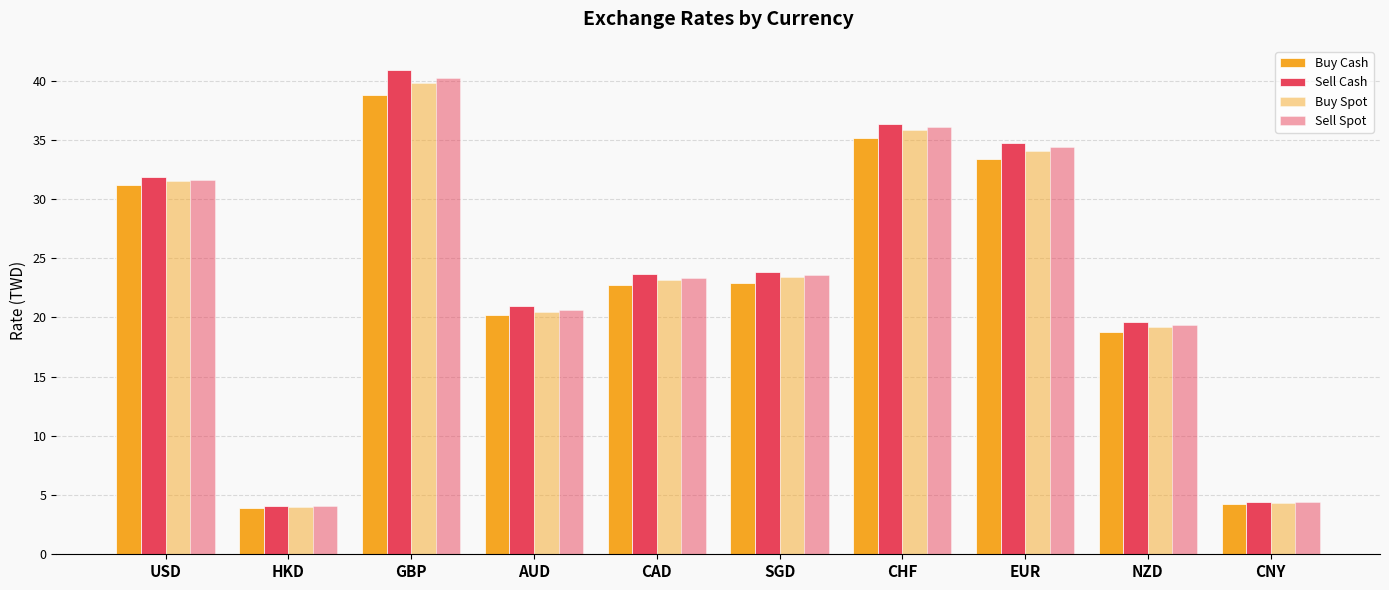

Count the number of data series in this chart.

4